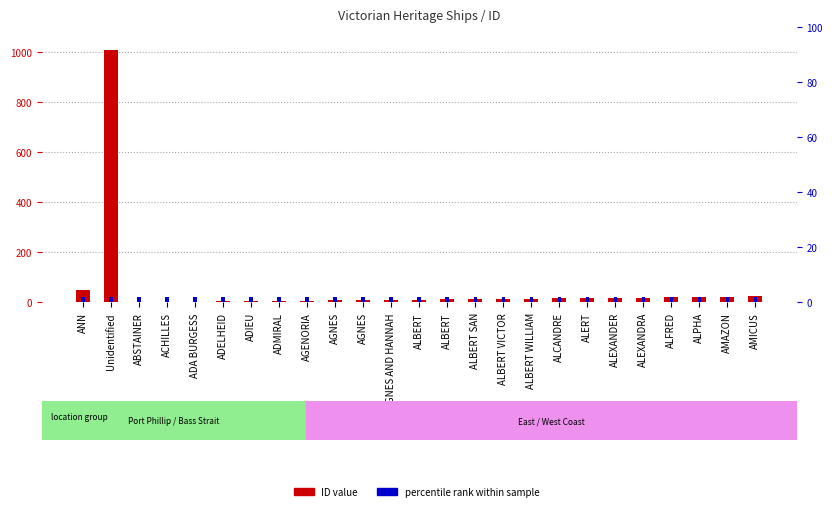

How many values in the ID value series are below 13?

12